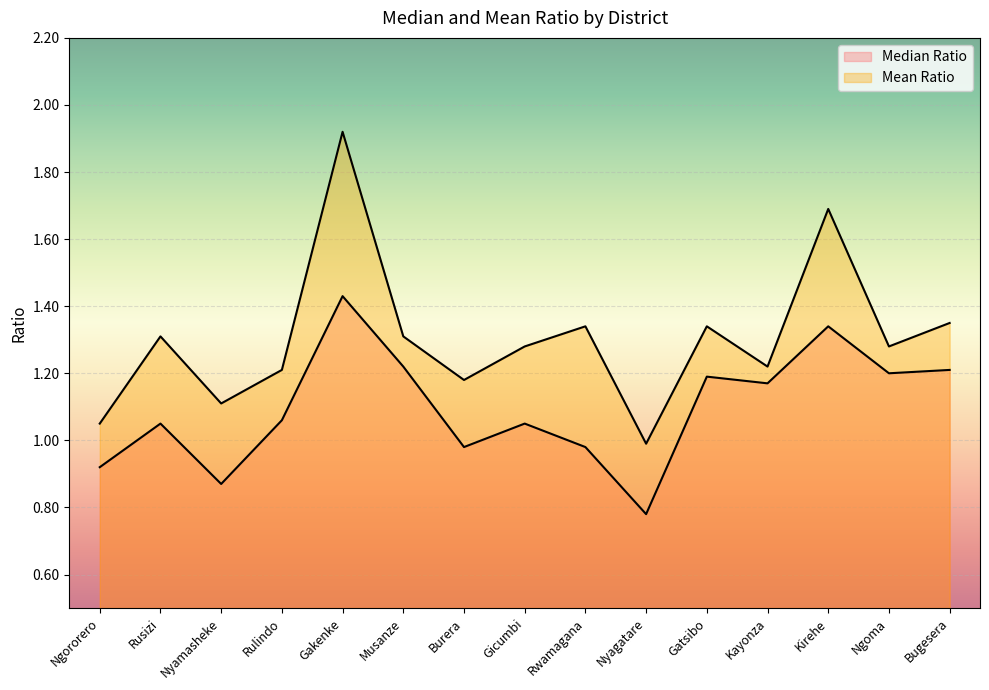

At which label does Mean Ratio first exceed 1?

Ngororero